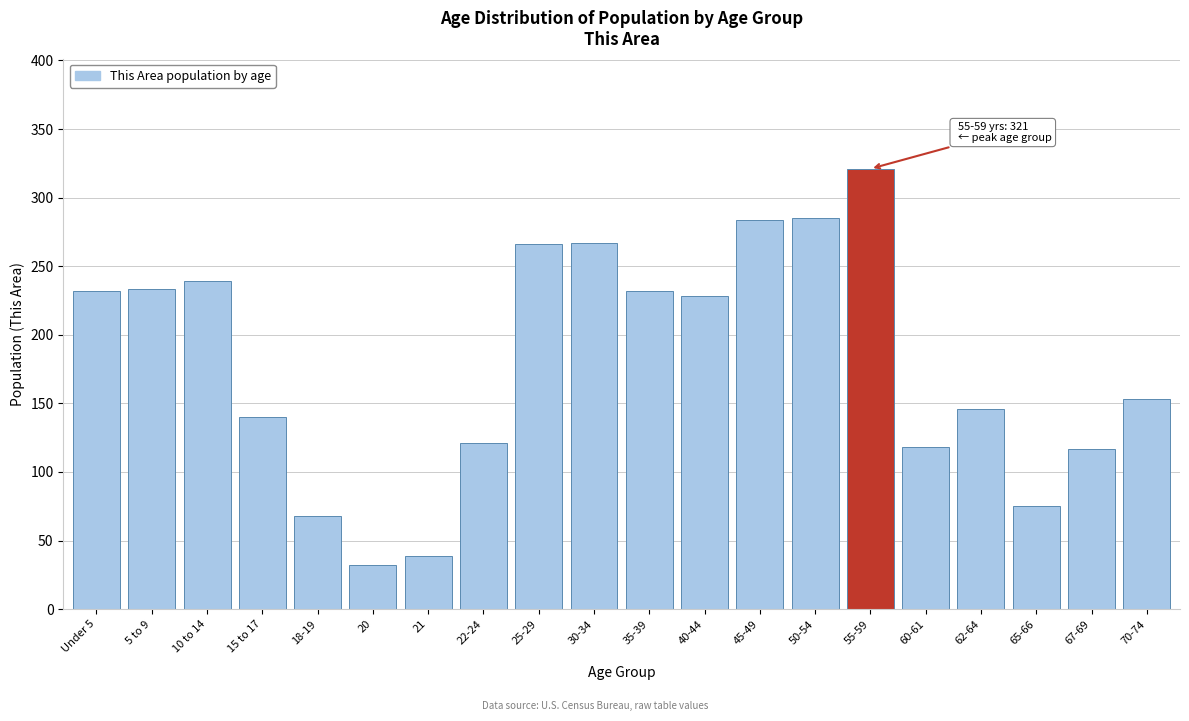

Which has a higher value, 30-34 or Under 5?

30-34